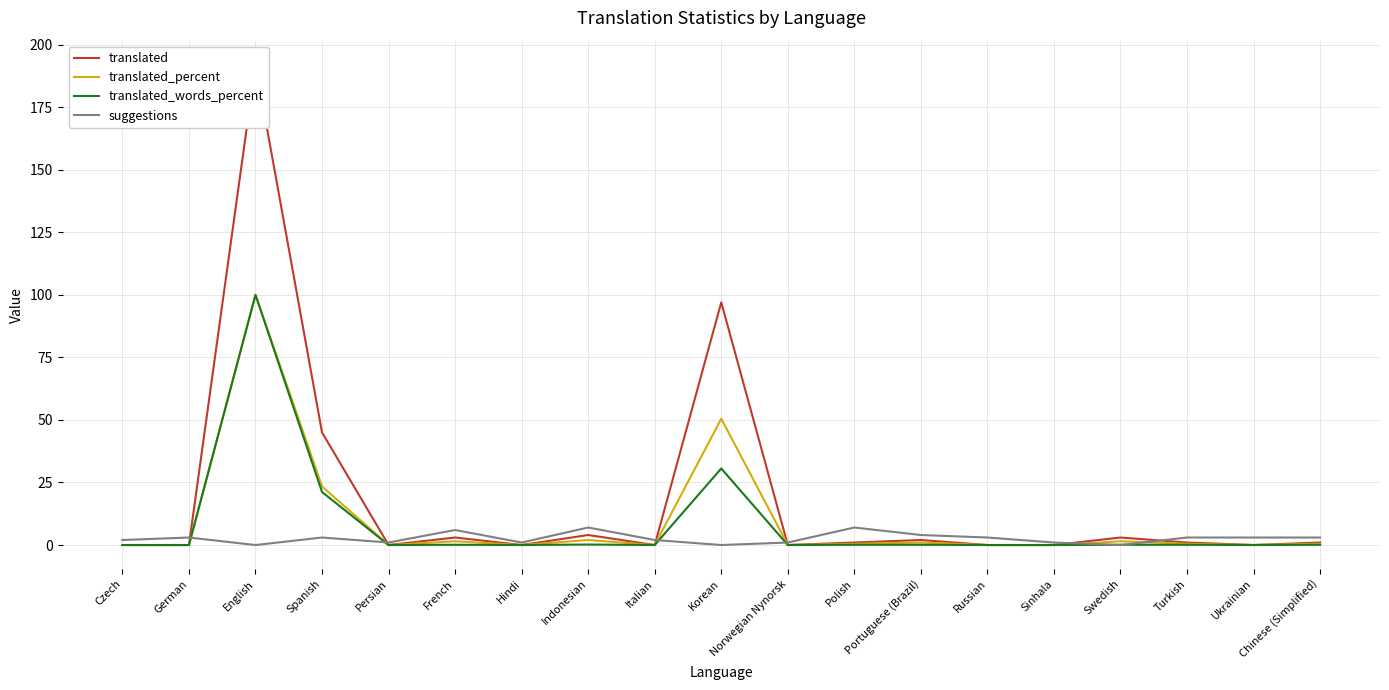

Reading left to right, transcribe all the data shown in this chart.

translated: 0.0	0.0	192.0	45.0	0.0	3.0	0.0	4.0	0.0	97.0	0.0	1.0	2.0	0.0	0.0	3.0	1.0	0.0	1.0
translated_percent: 0.0	0.0	100.0	23.4	0.0	1.5	0.0	2.0	0.0	50.5	0.0	0.5	1.0	0.0	0.0	1.5	0.5	0.0	0.5
translated_words_percent: 0.0	0.0	100.0	21.2	0.0	0.1	0.0	0.2	0.0	30.6	0.0	0.1	0.1	0.0	0.0	0.1	0.1	0.0	0.1
suggestions: 2.0	3.0	0.0	3.0	1.0	6.0	1.0	7.0	2.0	0.0	1.0	7.0	4.0	3.0	1.0	0.0	3.0	3.0	3.0